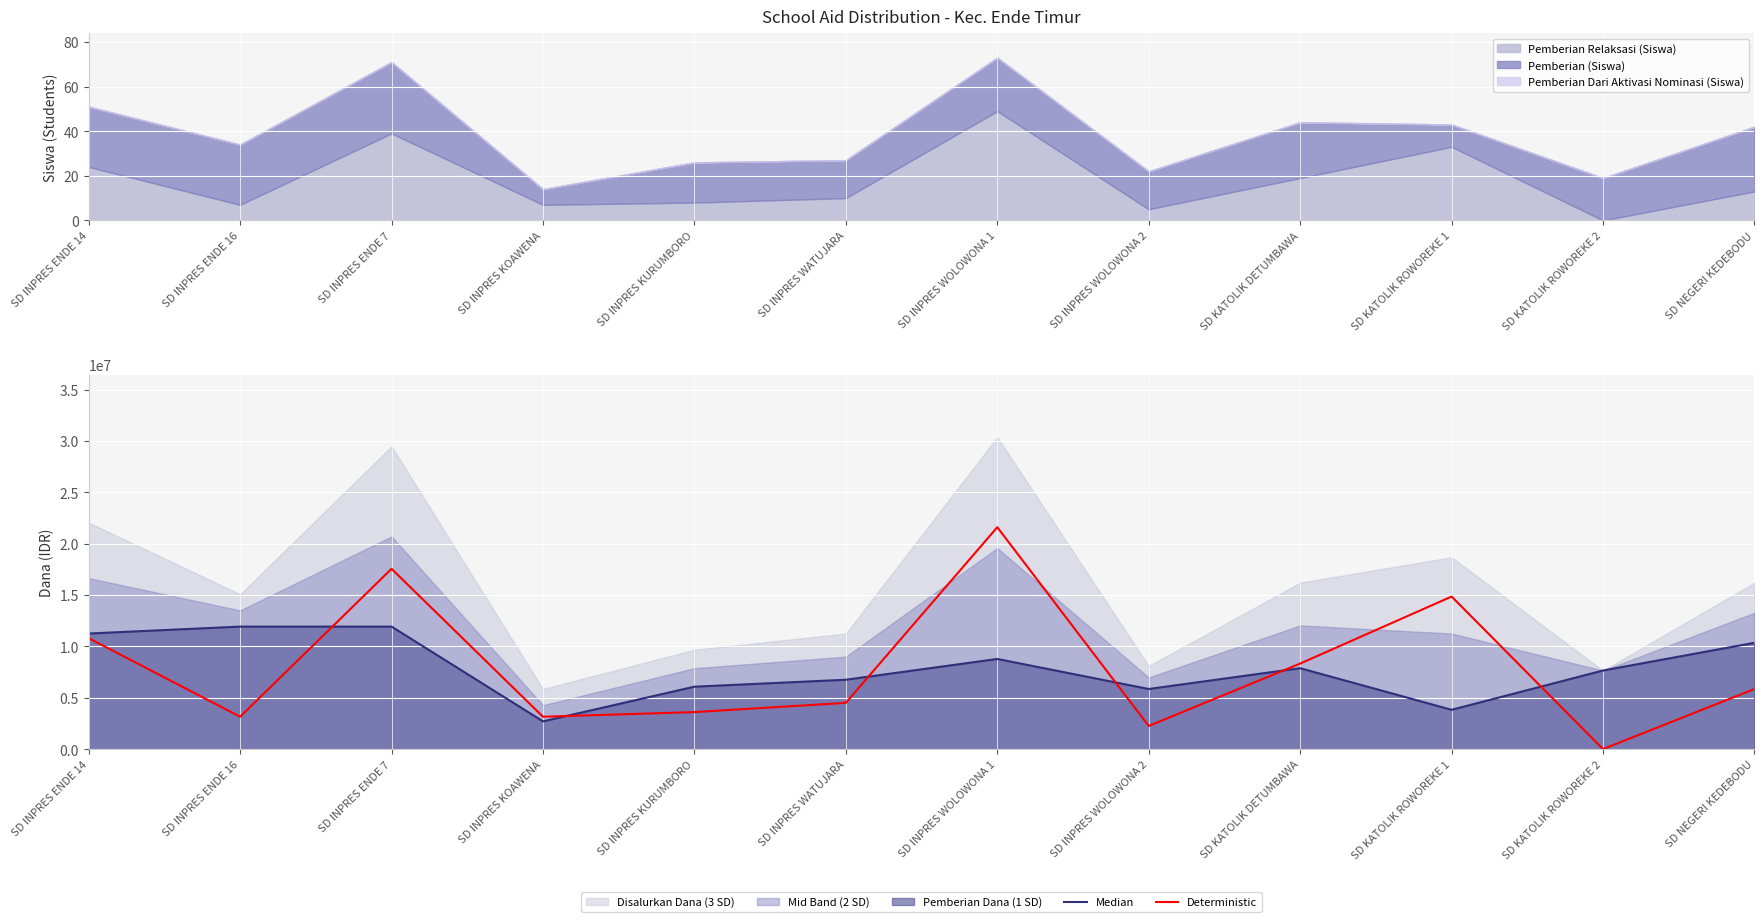

Rank the series by their average value, from highest to lowest.

Deterministic, Median